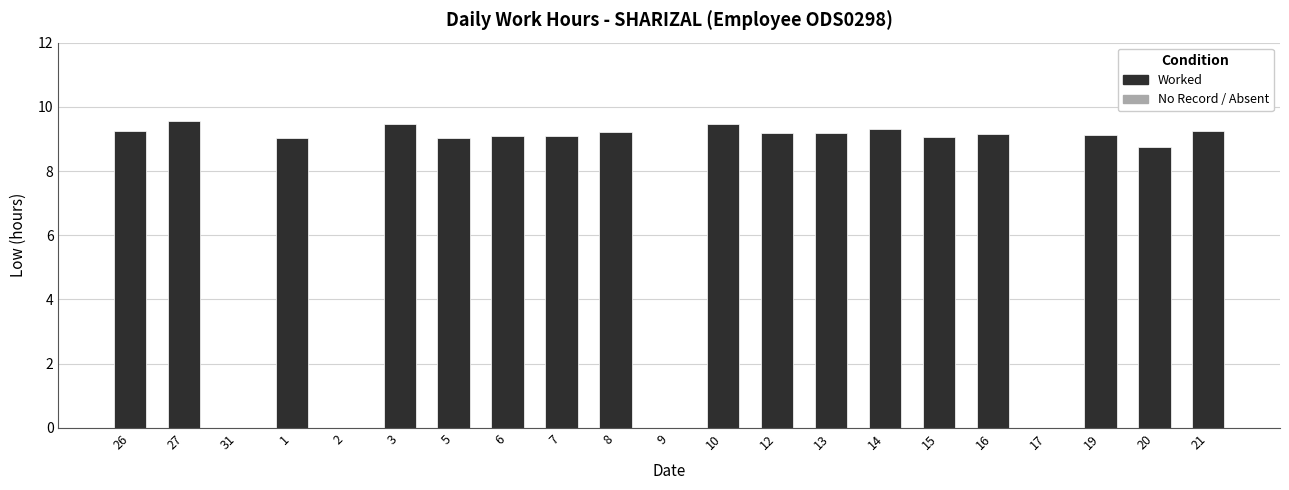

What is the greatest value displayed?

9.6